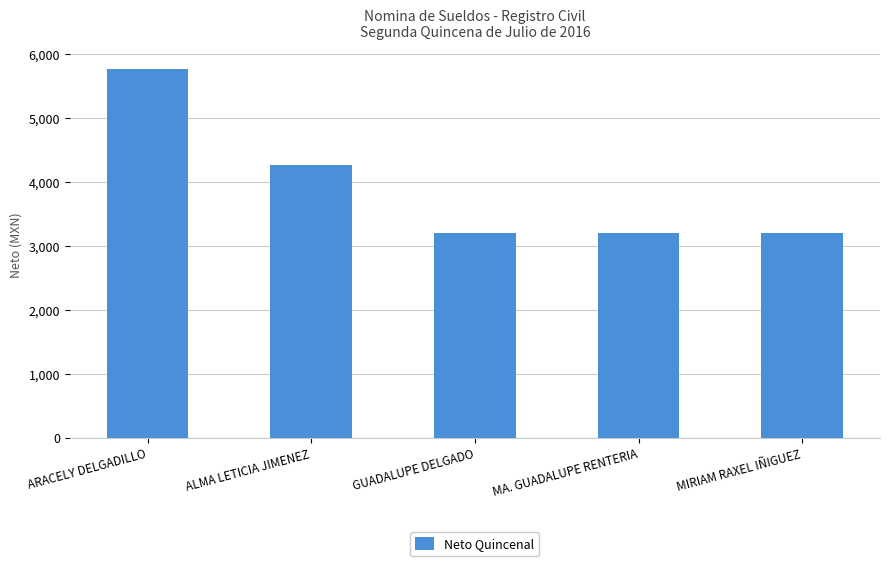

True or false: the data shows 2056.9 at GUADALUPE DELGADO.

False